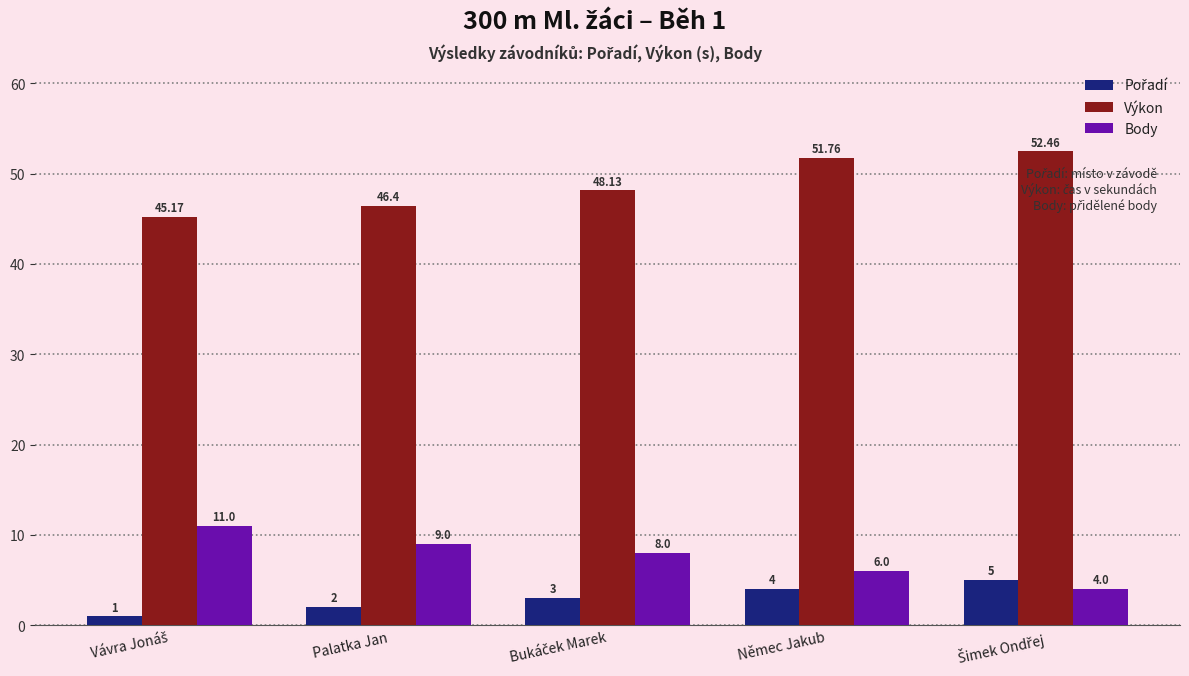

At how many categories does at least one series exceed 15?

5